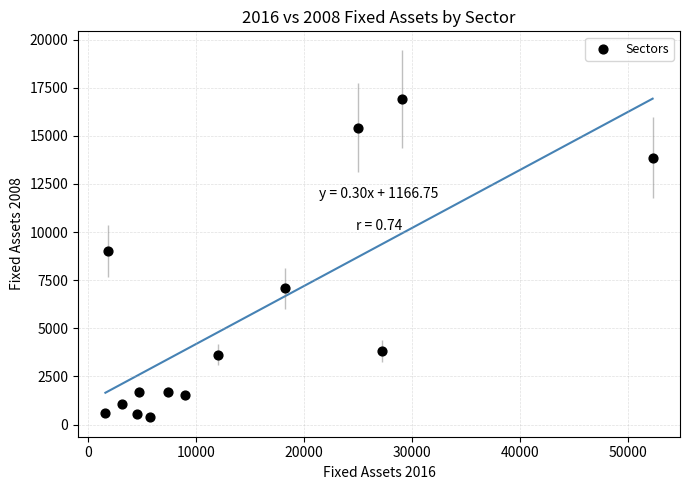

What is the range of X values (max minus min)?

50617